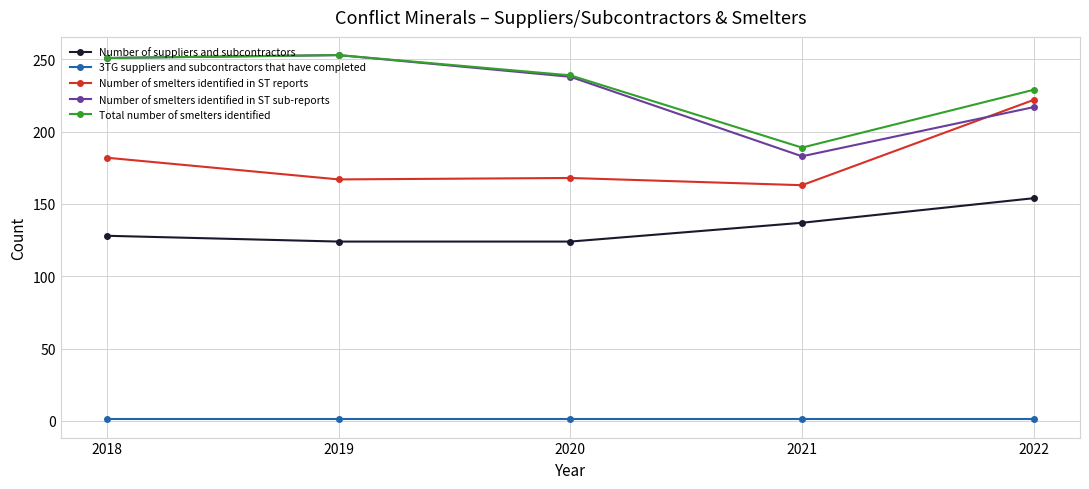

How many categories are shown in the chart?

5